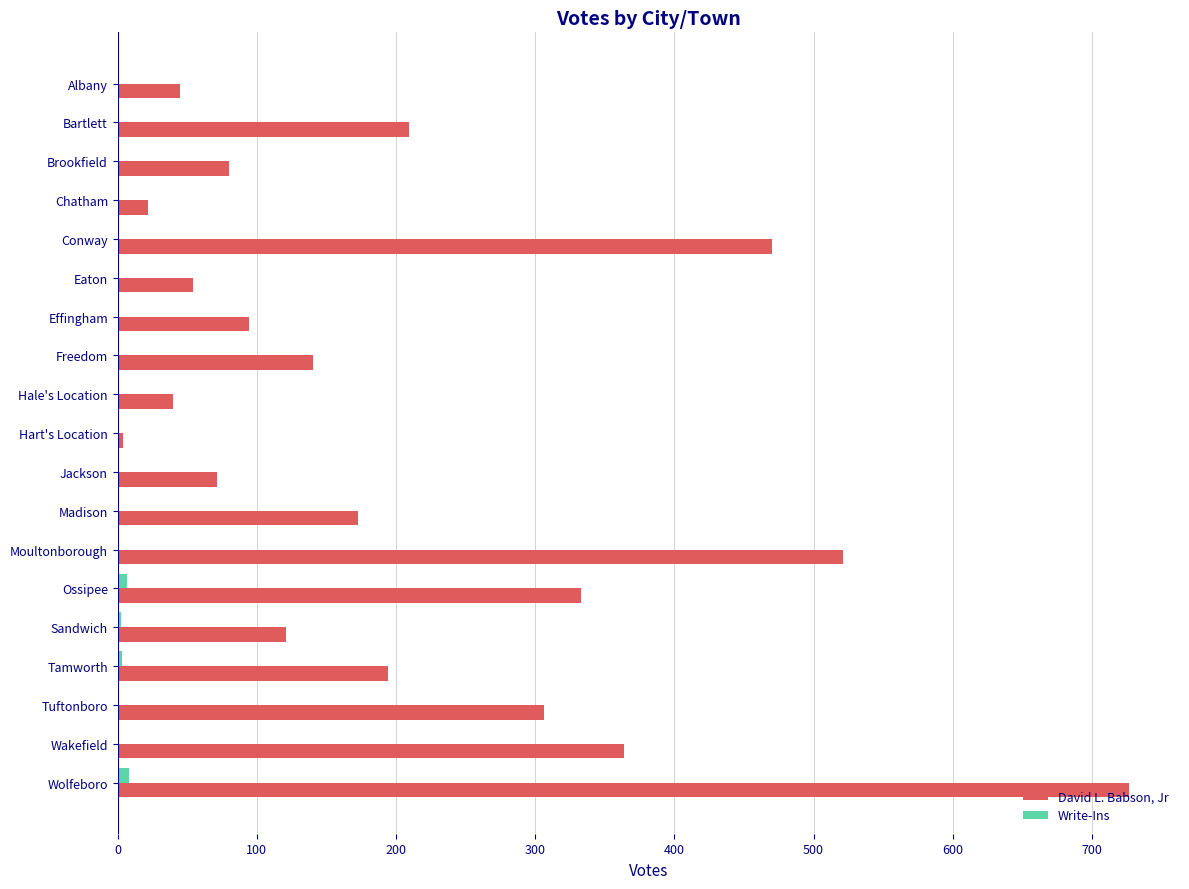

At which category does the chart reach its peak across all series?

Wolfeboro